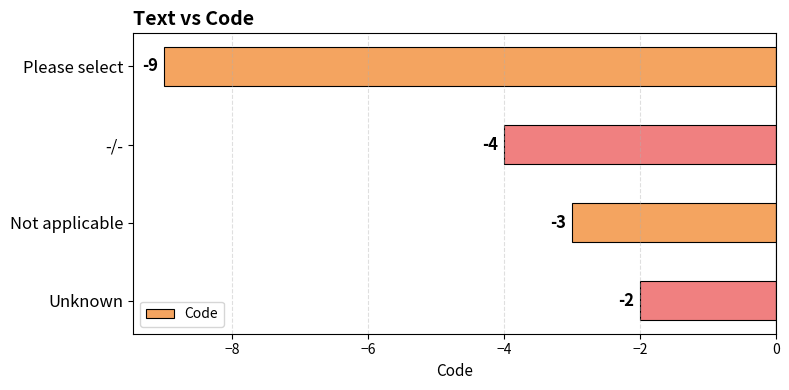

List the labels in order of value, largest first.

Unknown, Not applicable, -/-, Please select